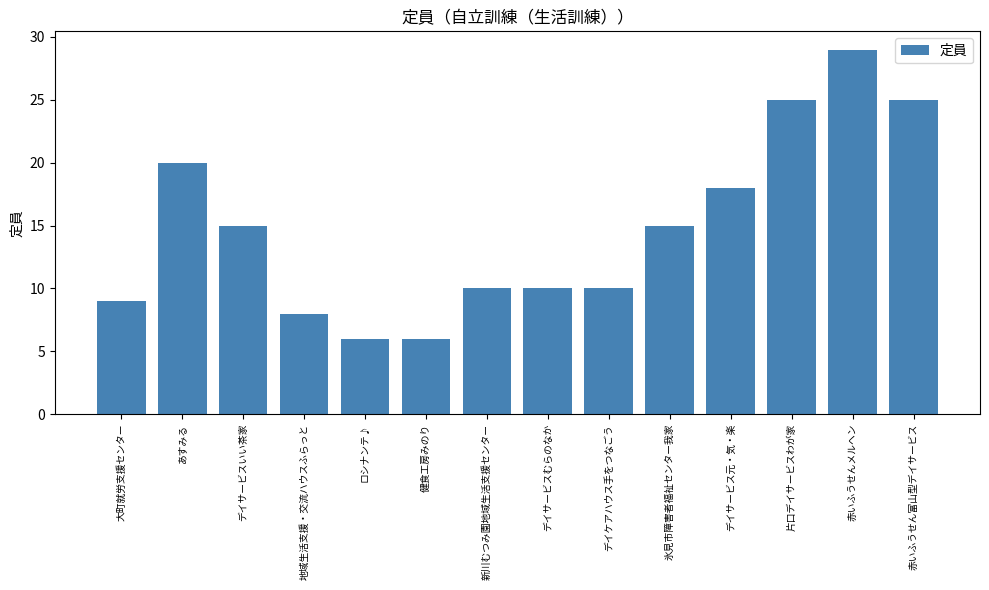

At which label does the data first exceed 15?

あすみる